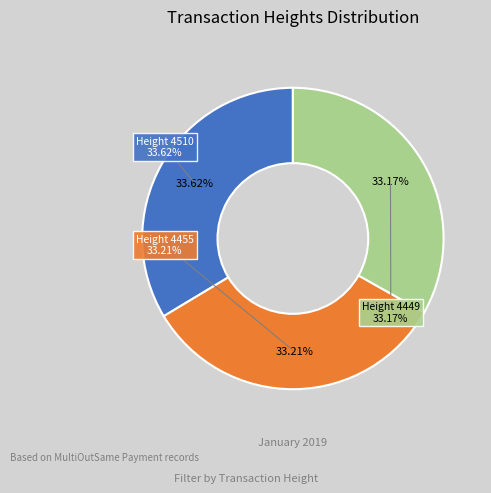

What is the ratio of the value at 4455 to the value at 4510?

1.0